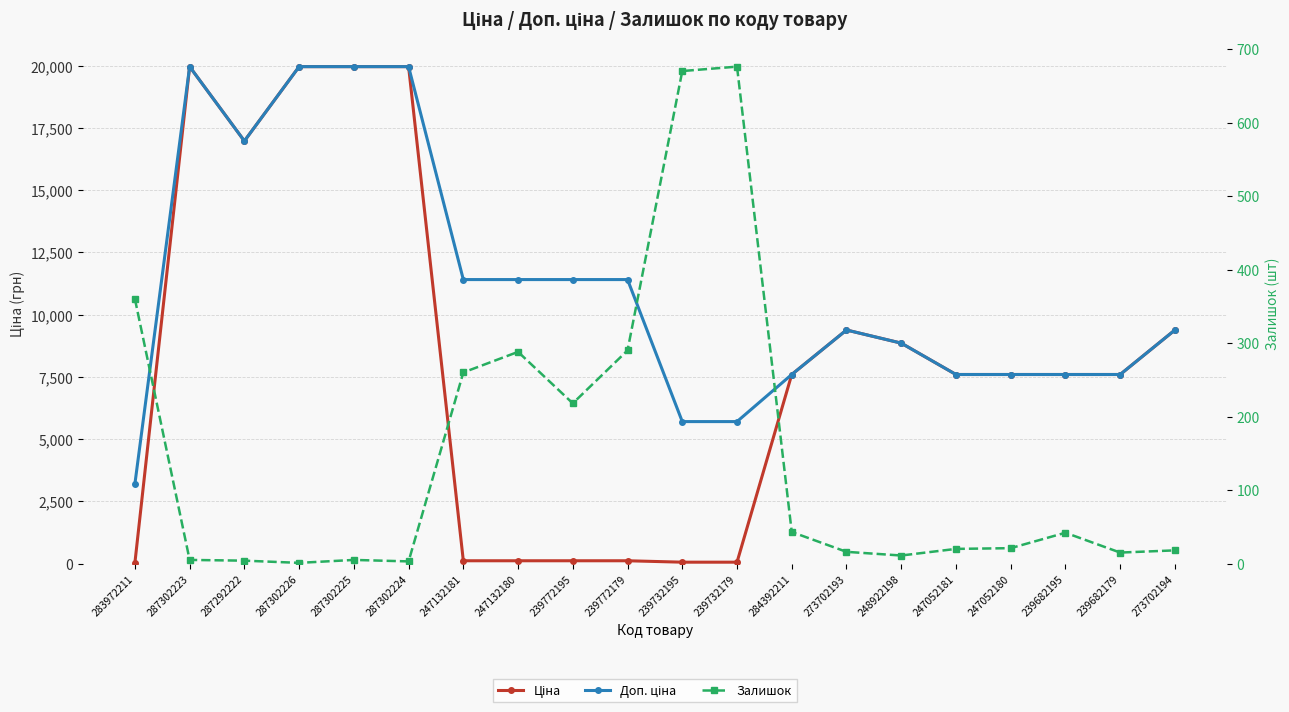

Does the chart have visible grid lines?

Yes